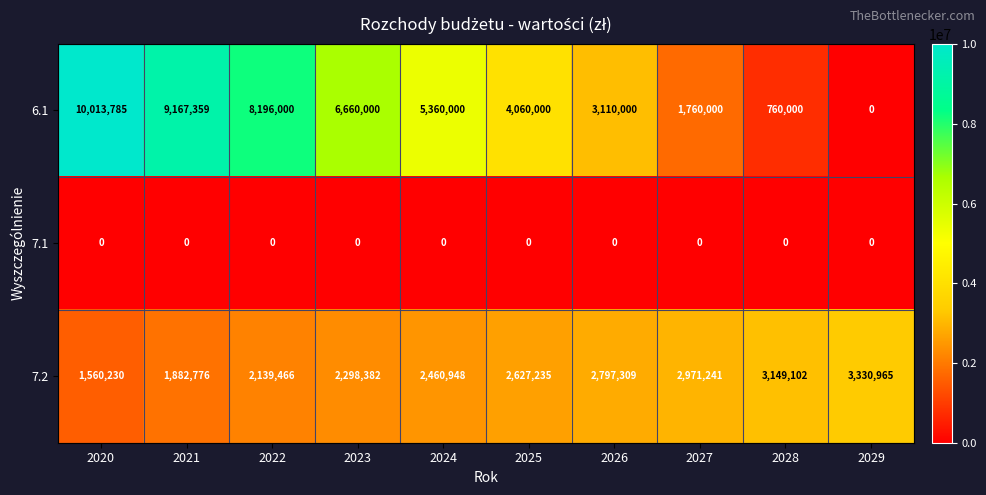

Between 2023 and 2025, which series saw the biggest shift?

6.1